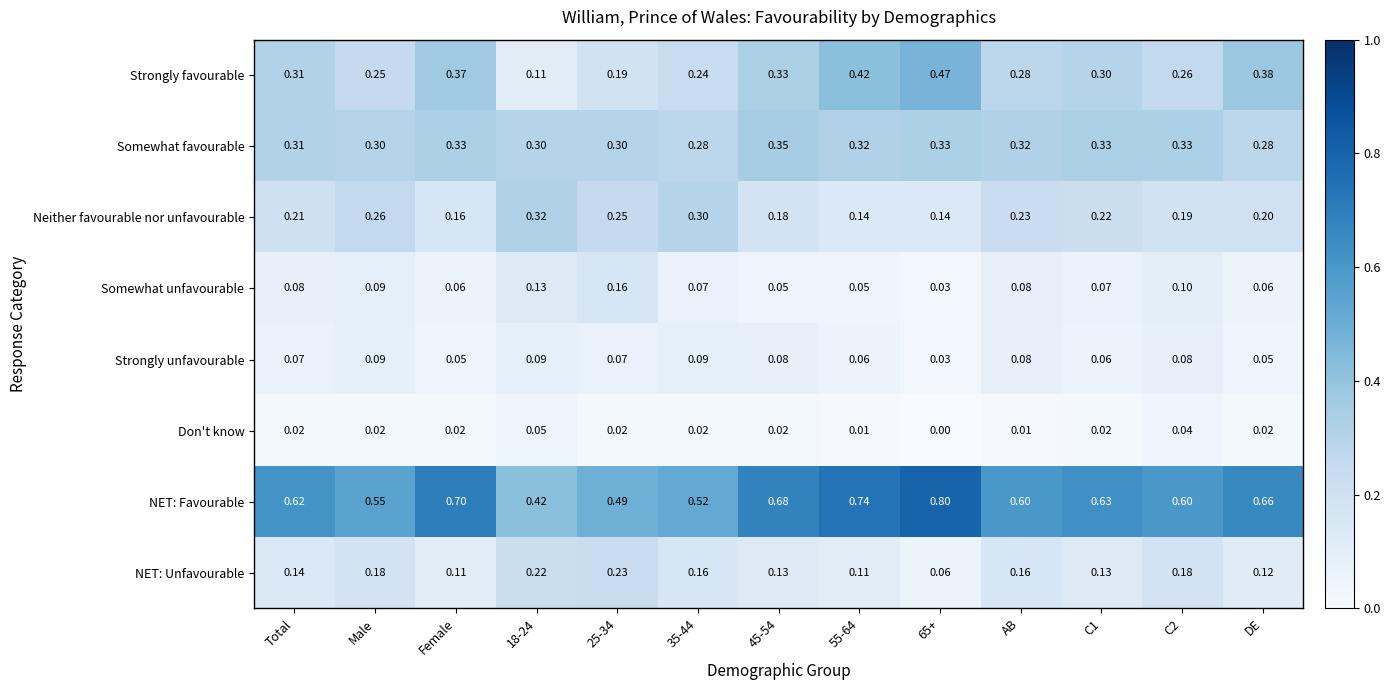

Is the value of NET: Unfavourable at 45-54 greater than the value of NET: Favourable at Female?

No